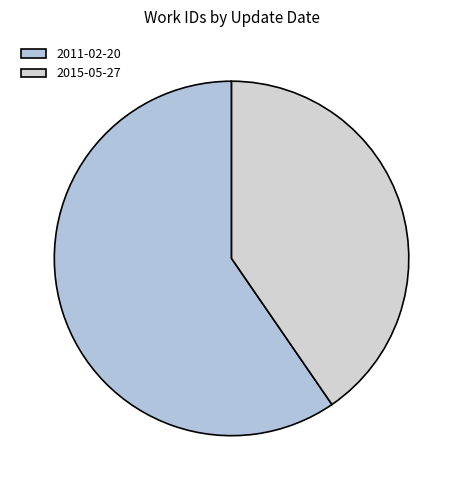

Which slice is the smallest?

2015-05-27